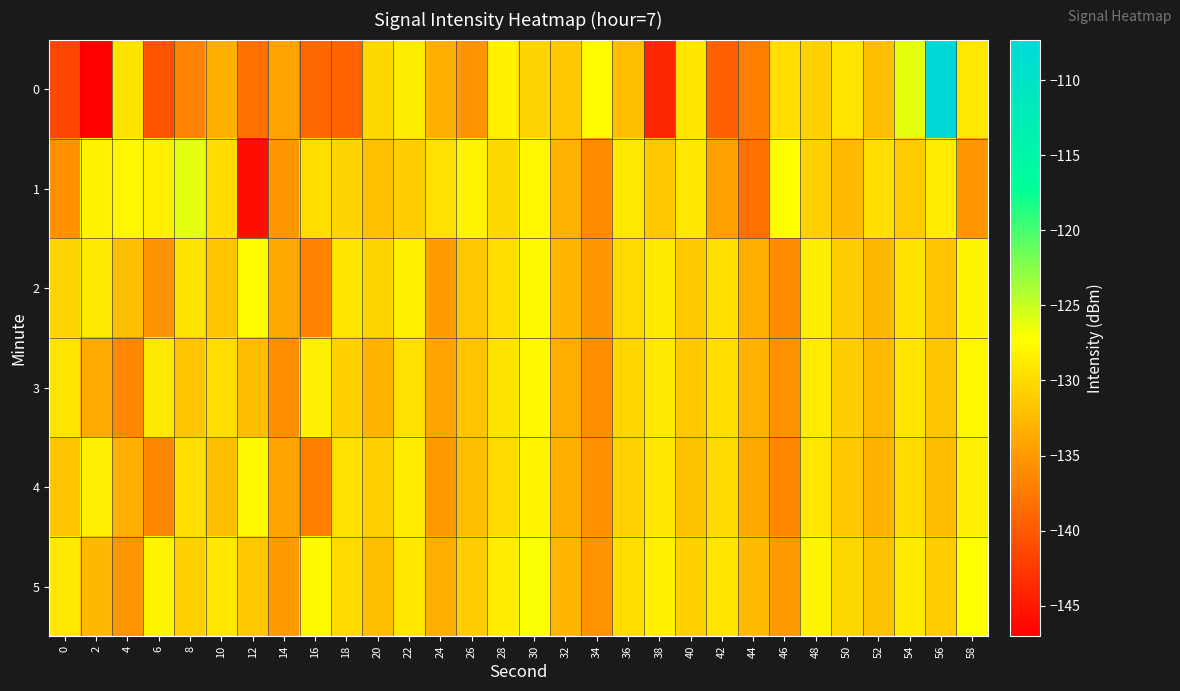

Between 40 and 34, which is larger?

34